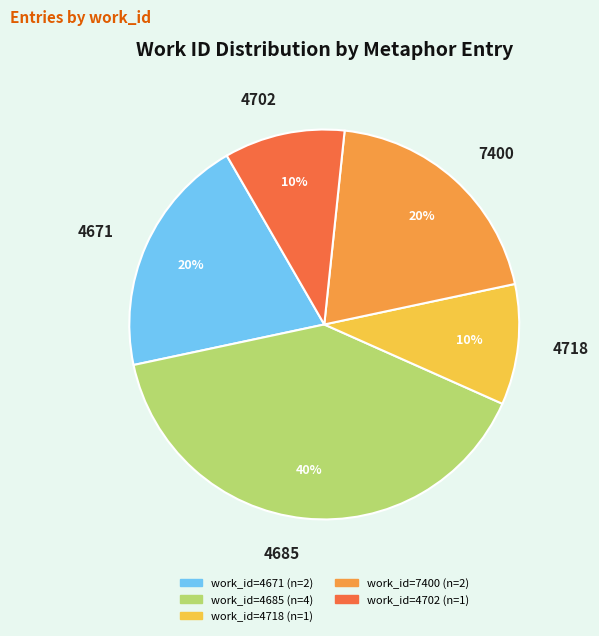

To the nearest percent, what is the combined percentage of 4671 and 4702?

30%